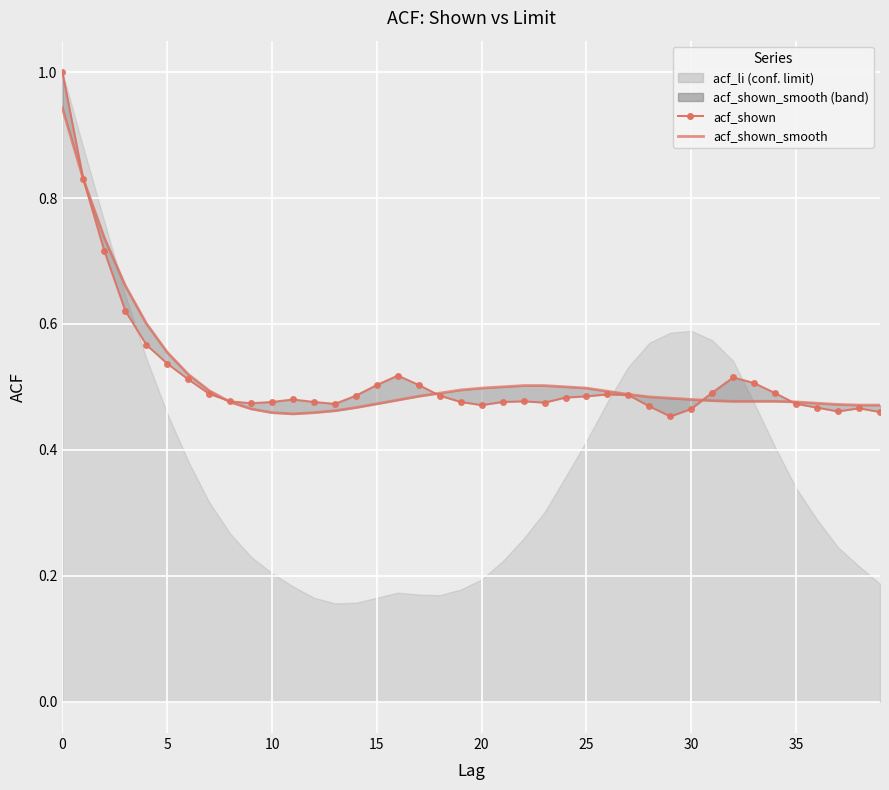

What is the label of the 3rd point from the right?

37